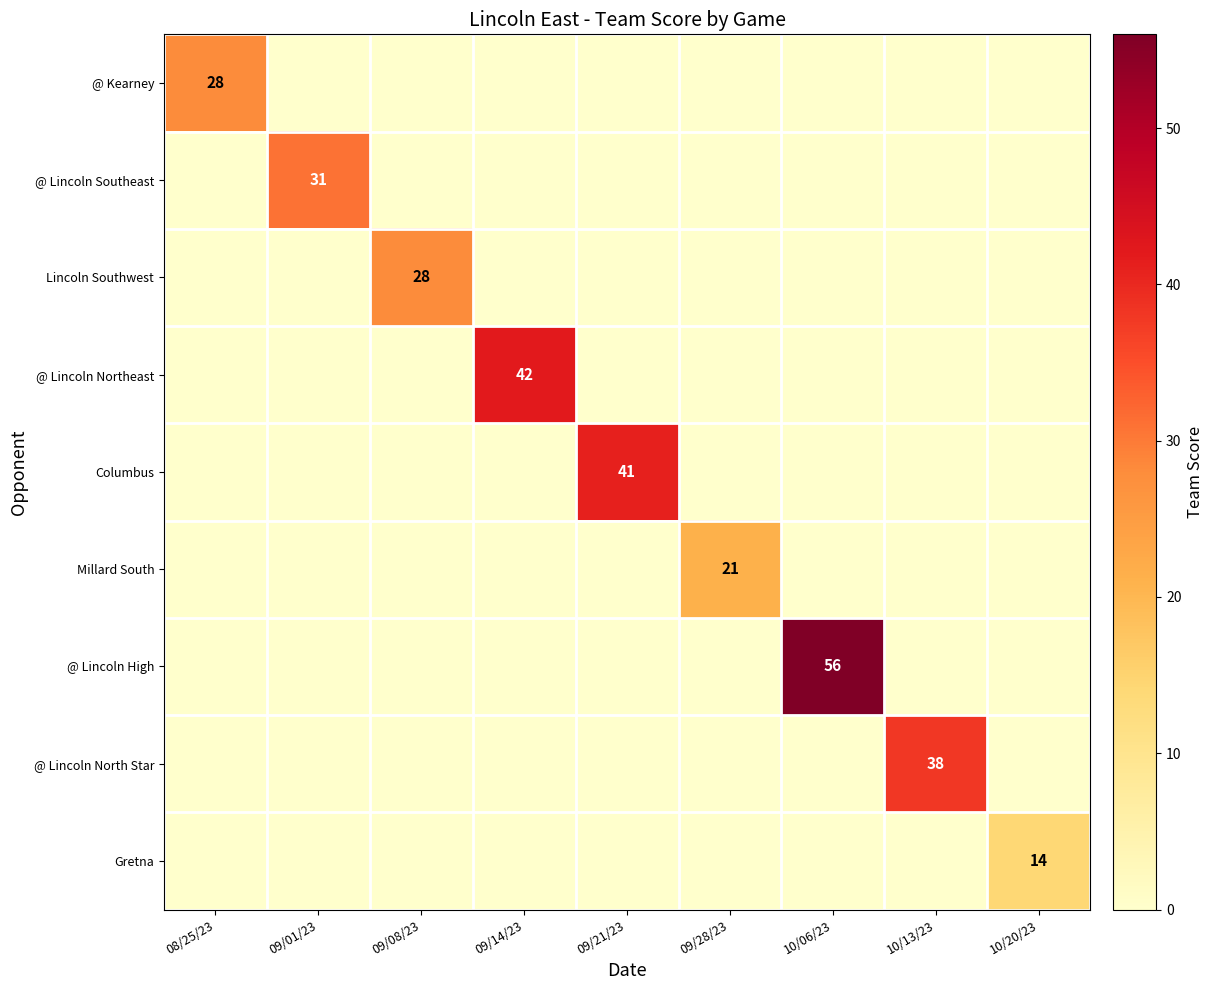

Is it true that @ Lincoln Southeast equals 31 at 09/01/23?

True